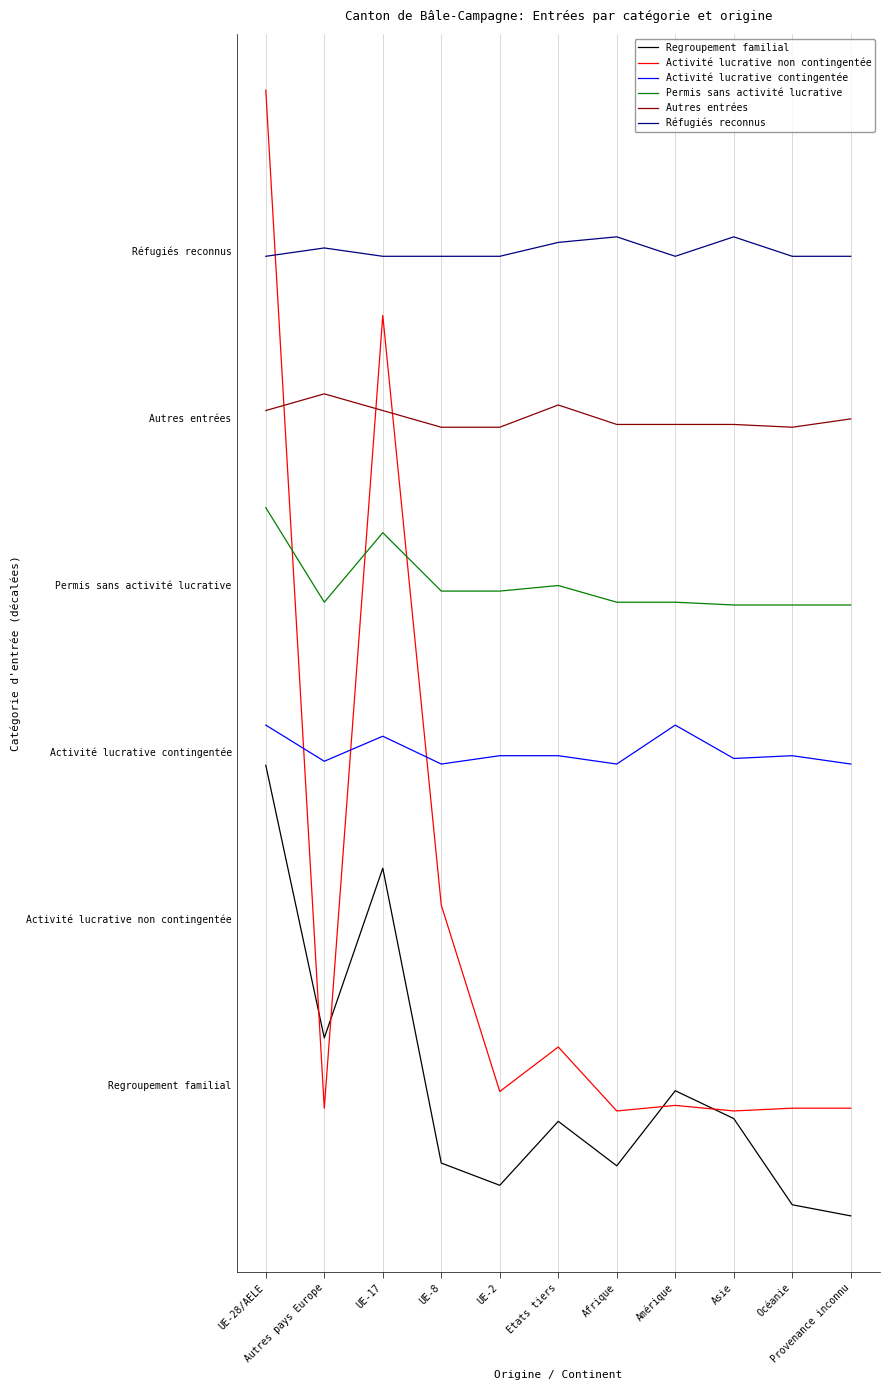

How many series are shown in this chart?

6